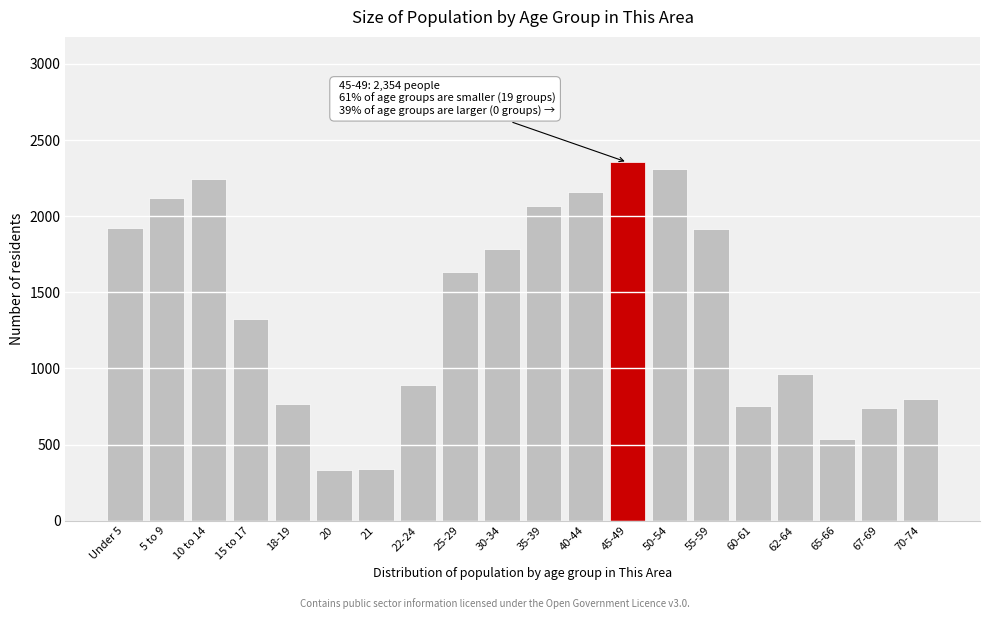

What is the value of the 13th bar from the left?

2354